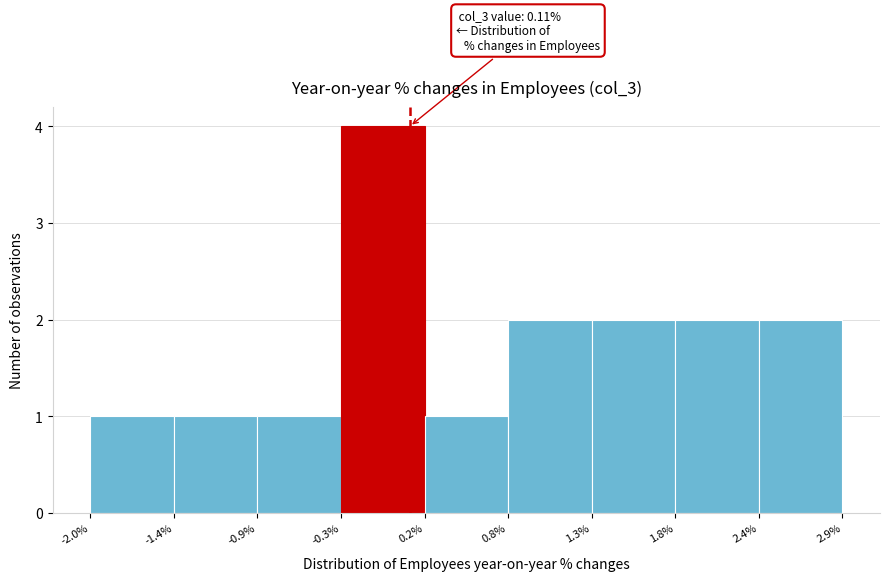

Which range on the x-axis has the tallest bar?

-0.3% to 0.2%